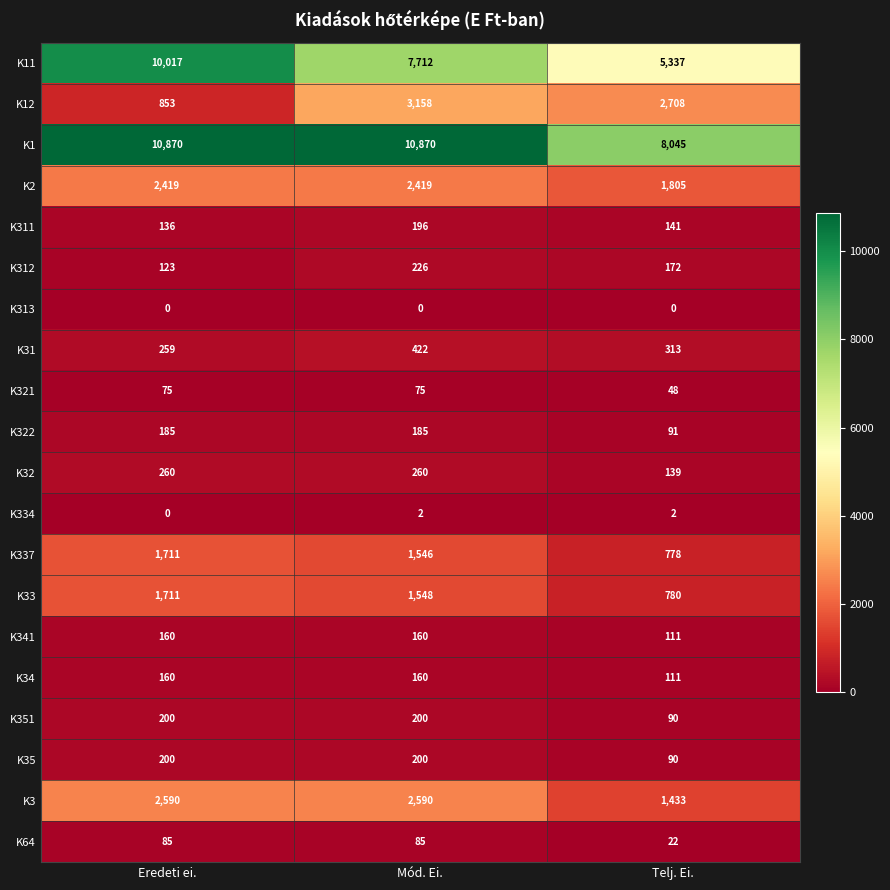

The K312 series shows 172 at Telj. Ei.. True or false?

True